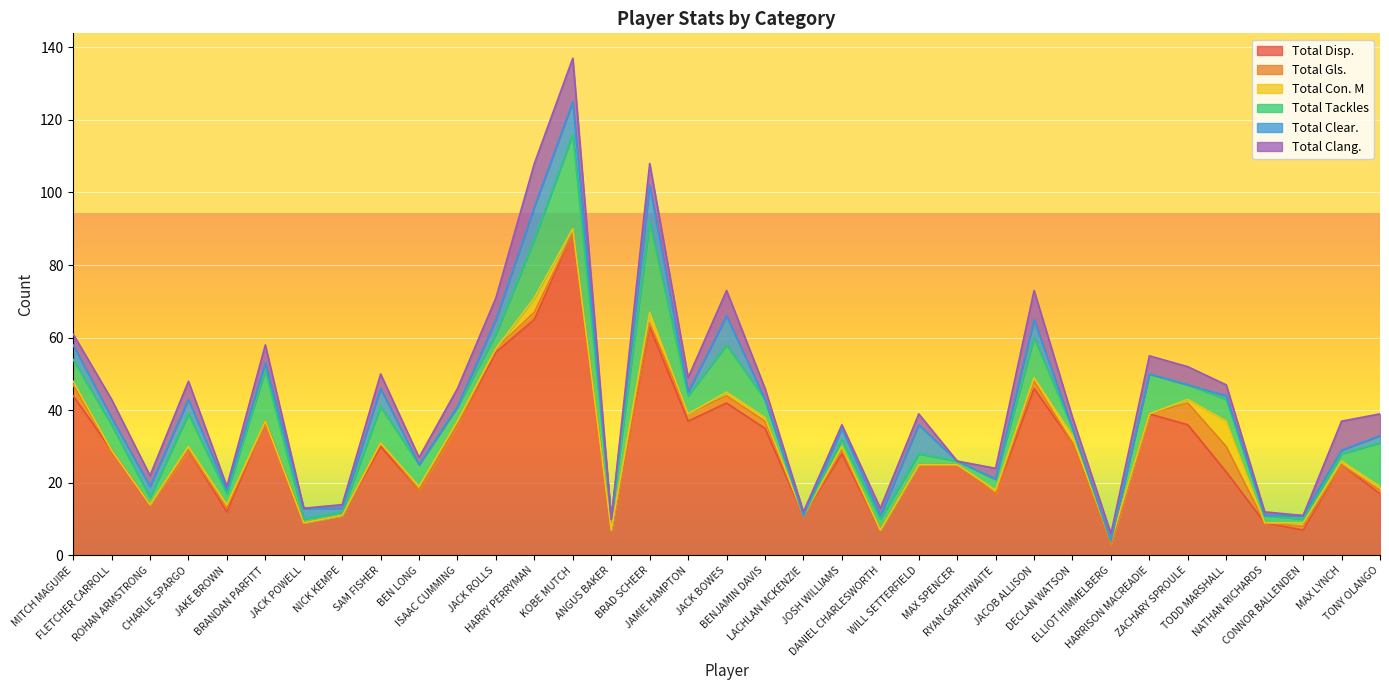

The Total Tackles series shows 26 at KOBE MUTCH. True or false?

True